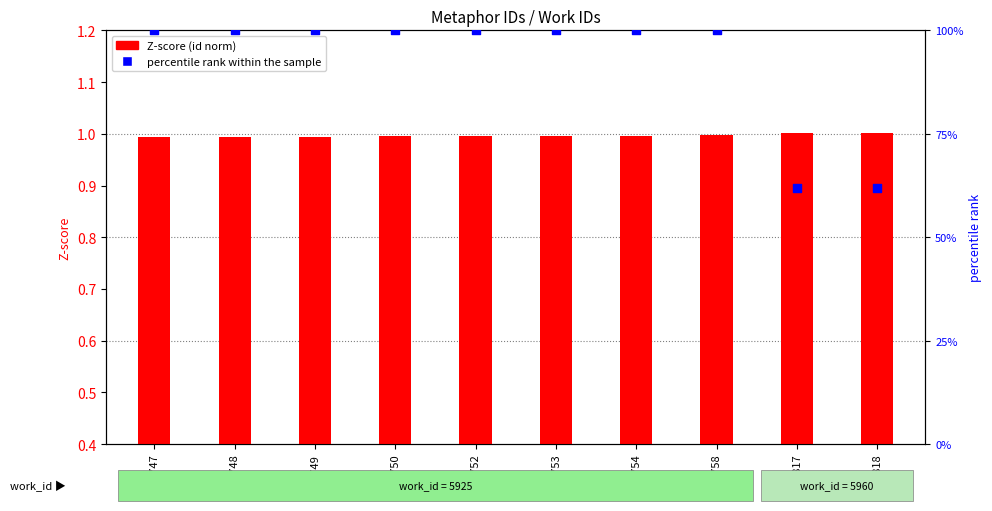

At which category is the sum across all series the highest?

15758